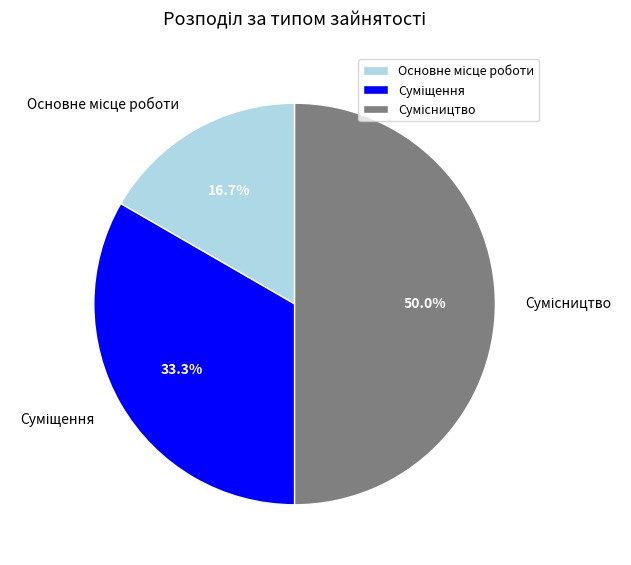

Count the number of slices in the pie.

3